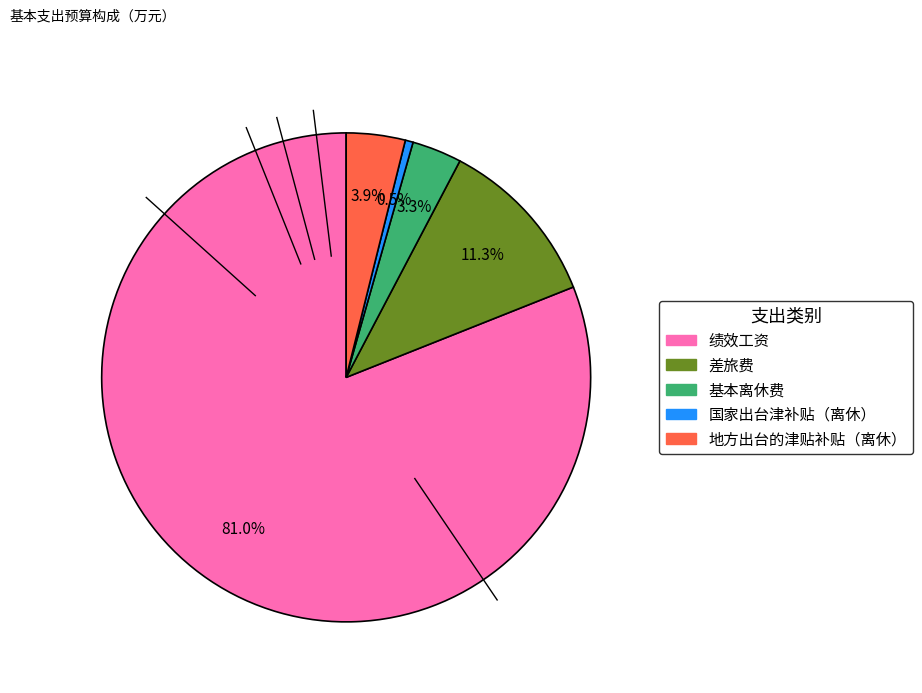

Is there a majority slice in this chart?

Yes